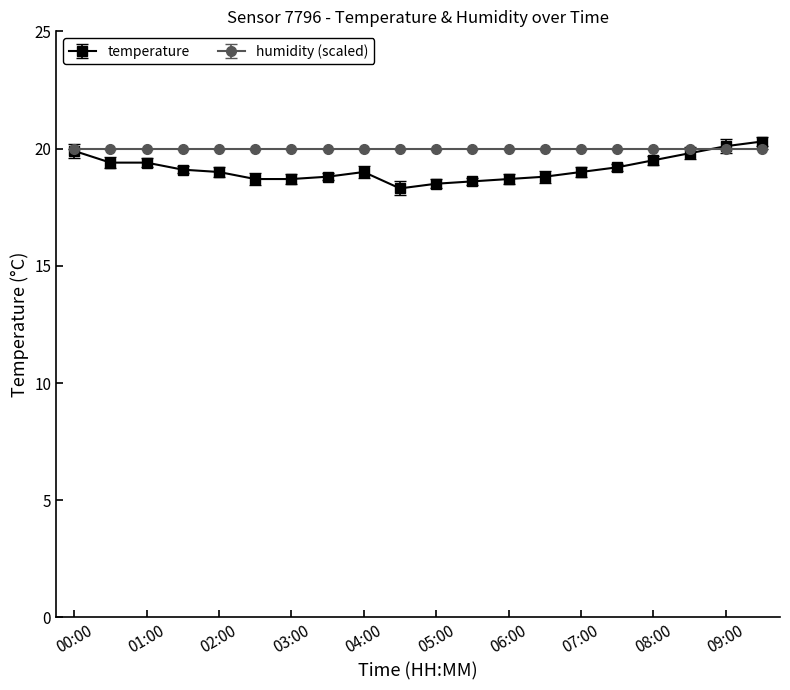

True or false: temperature has more than 0 points higher than both neighbors.

True